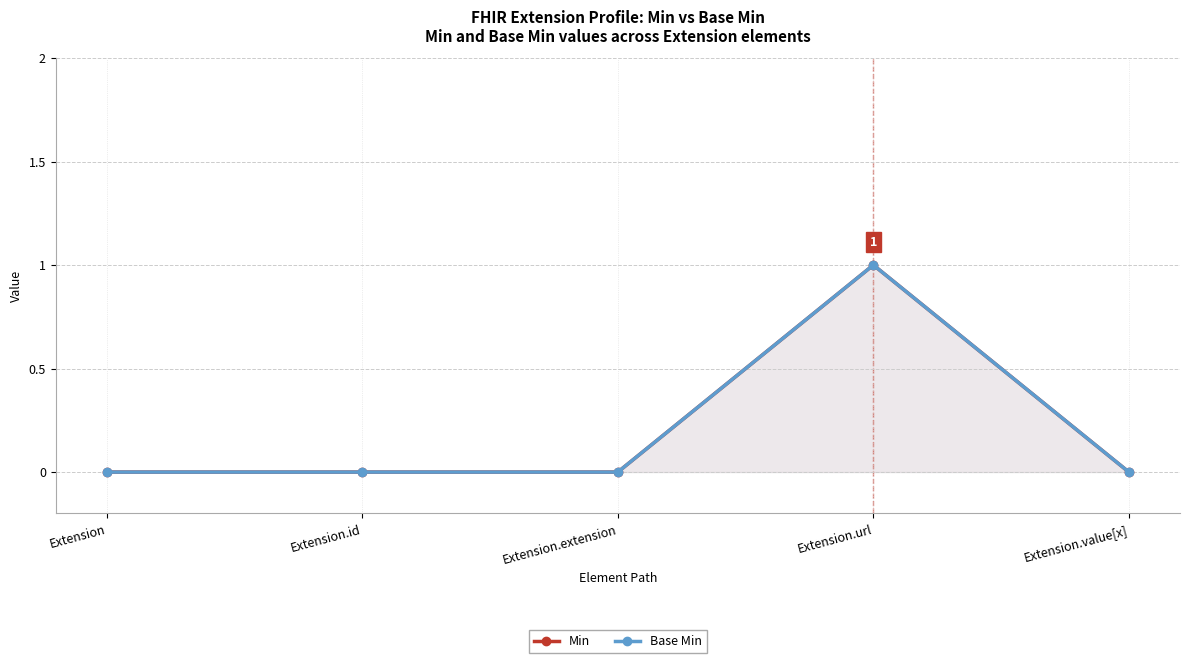

What position from the left is Extension.value[x]?

5